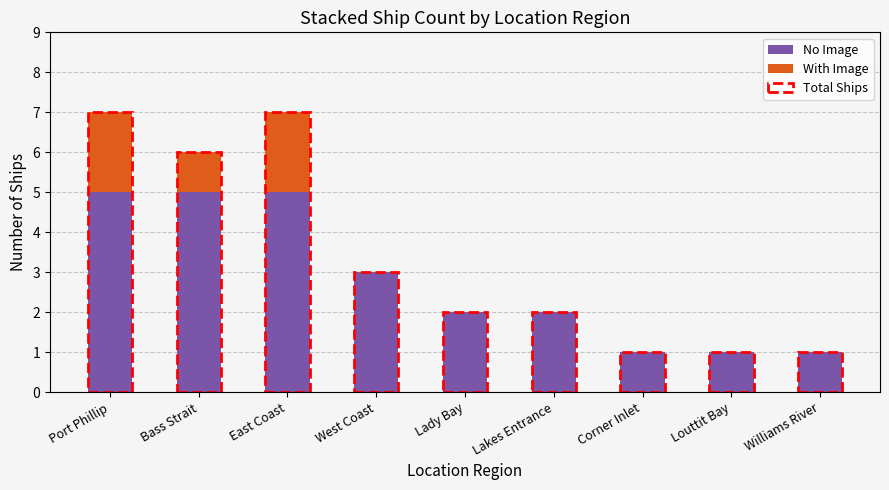

What is the average value of the No Image series?

3